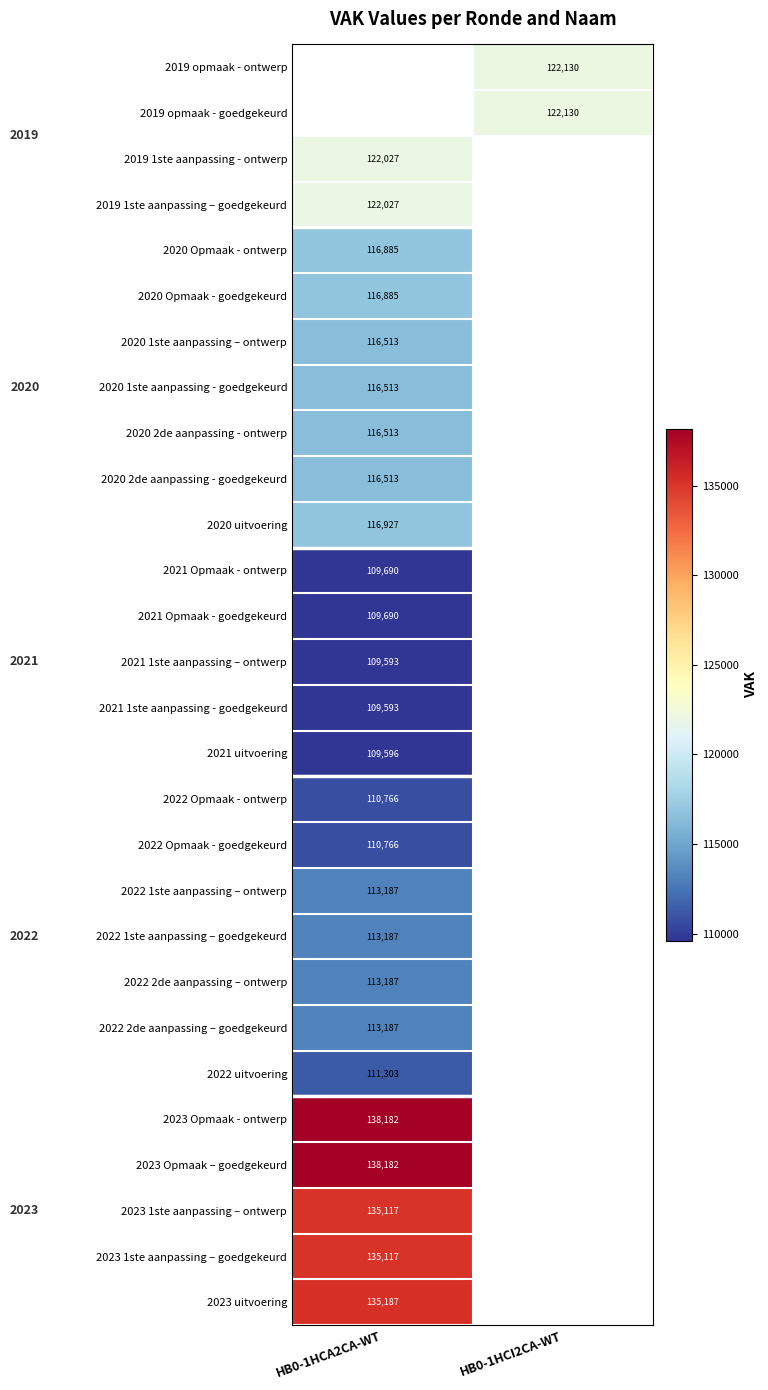

Which has a higher value, HB0-1HCI2CA-WT or HB0-1HCA2CA-WT?

HB0-1HCA2CA-WT